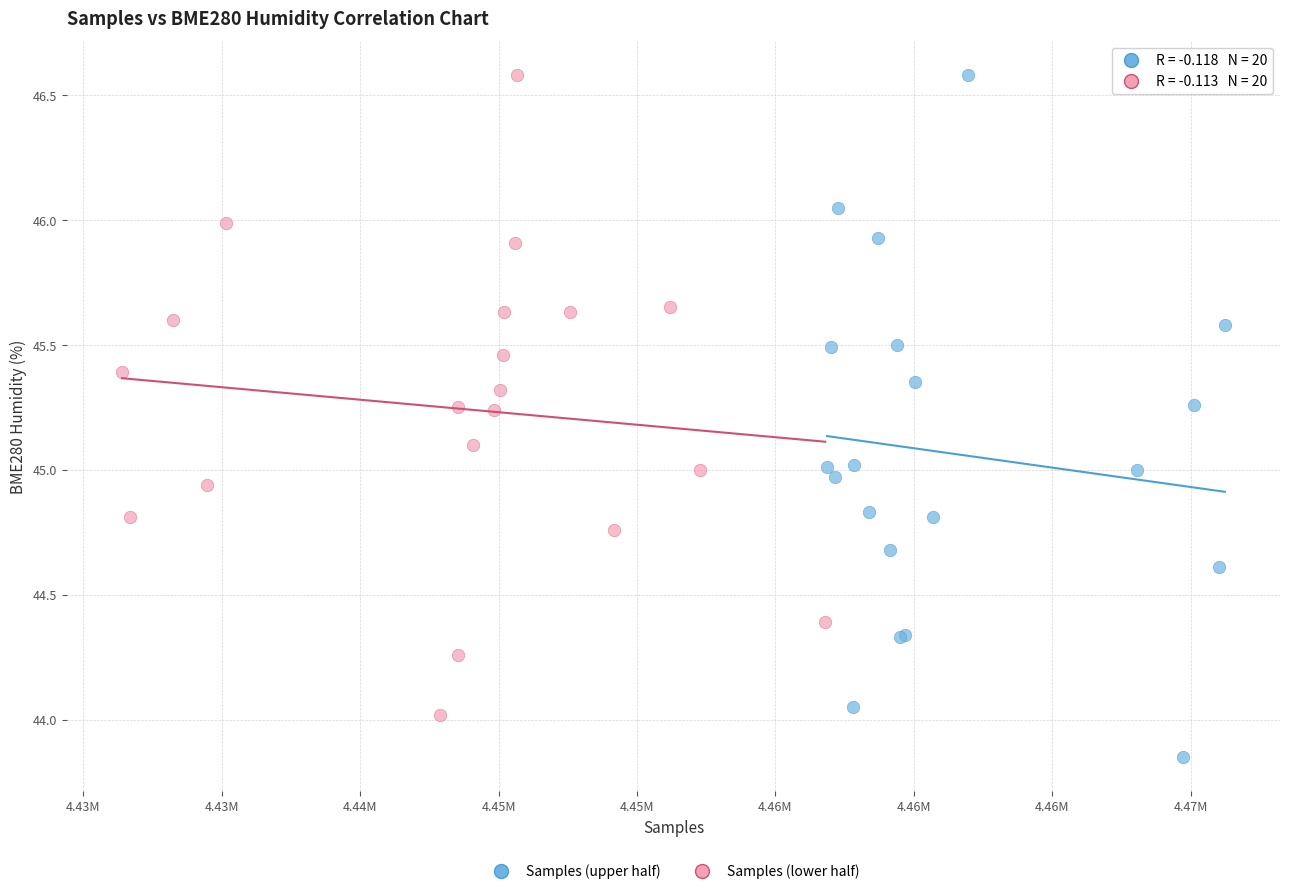

Which series has the largest Y range (max minus min)?

Samples (upper half)